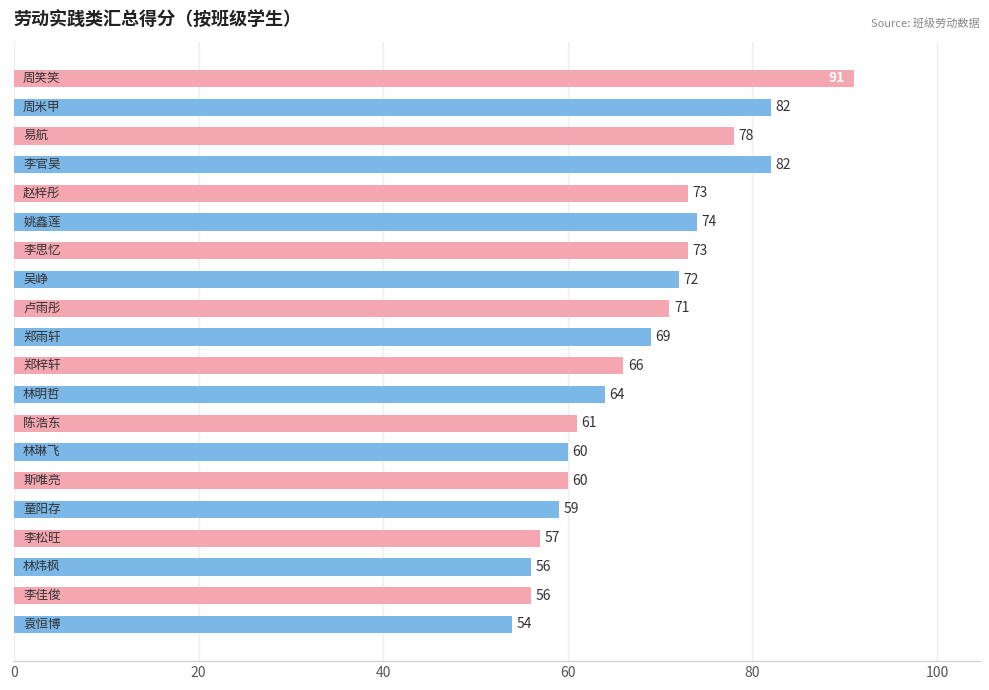

What is the value of the 7th bar from the top?

73